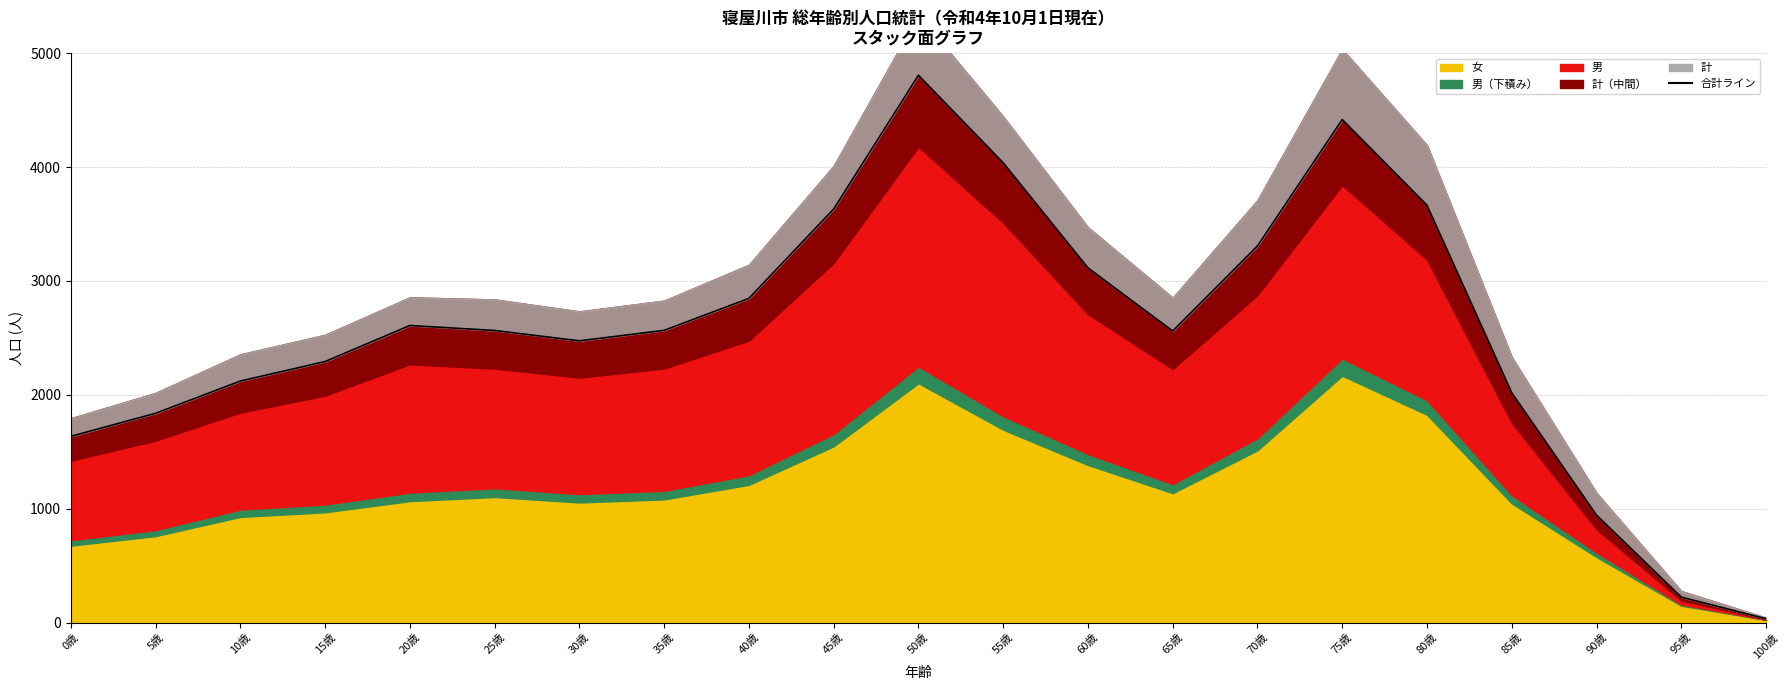

What is the label of the 12th point from the left?

55歳